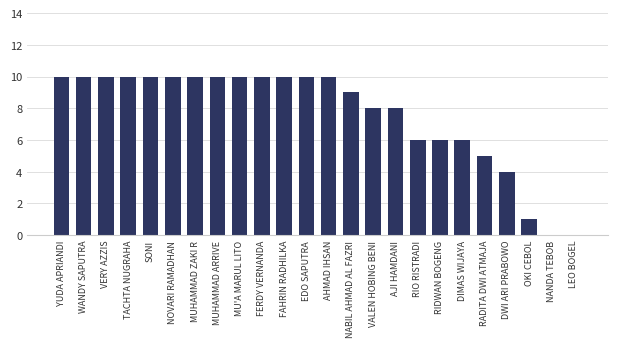

Approximately how many times larger is the value at MUHAMMAD ZAKI R compared to RIO RISTRADI?

1.7